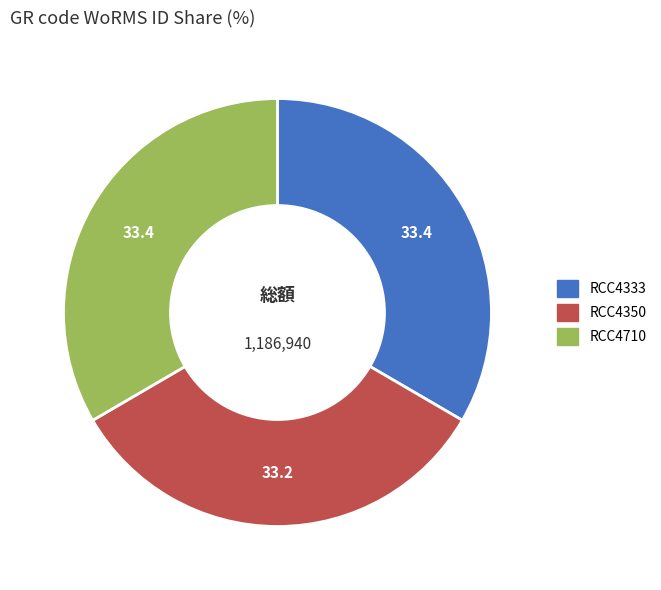

Count the number of slices in the pie.

3